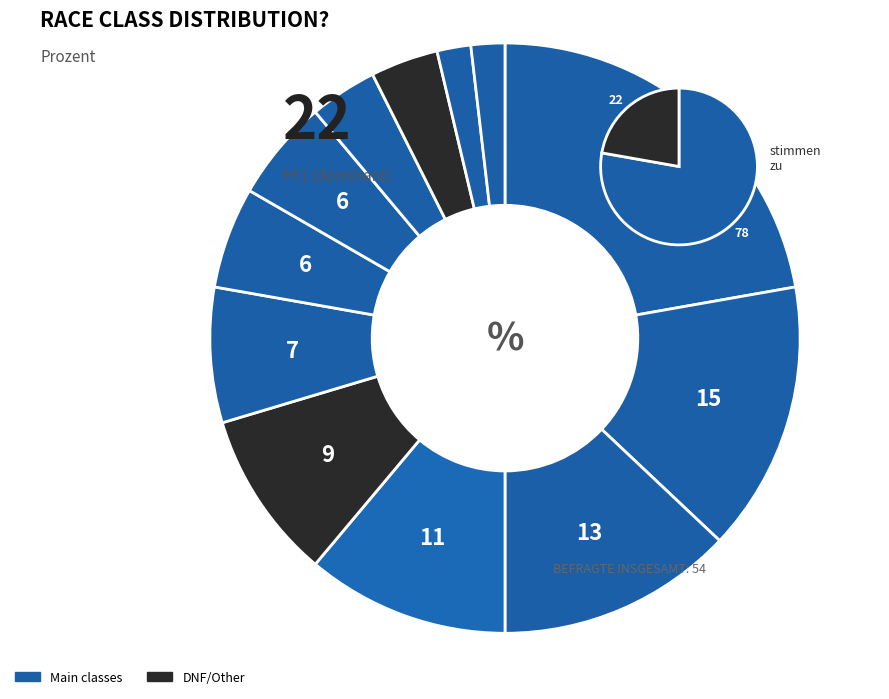

How many segments does this pie chart have?

12